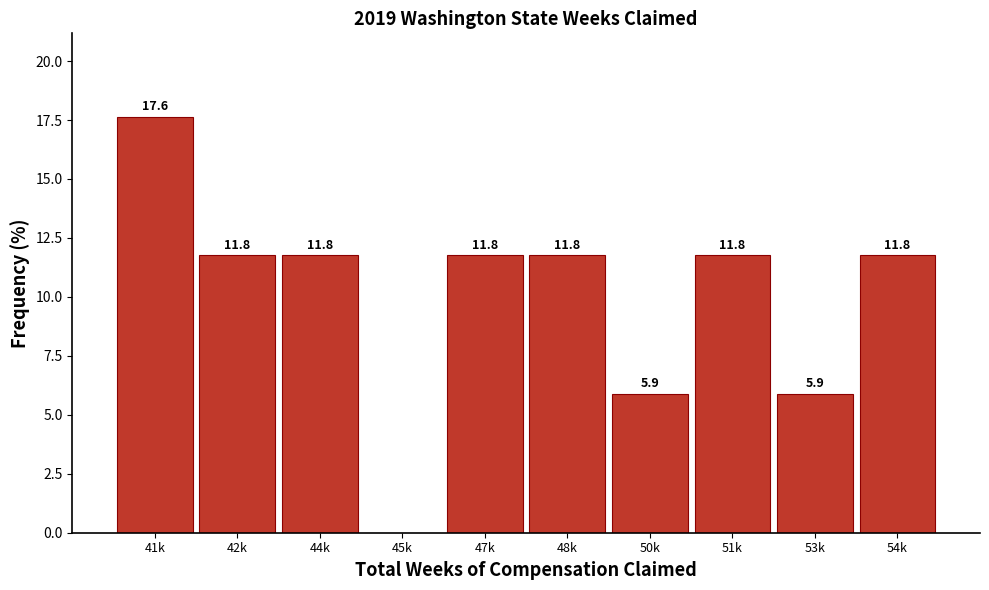

Reading left to right, list all the values displayed in this chart.

41k=17.6	42k=11.8	44k=11.8	45k=0.0	47k=11.8	48k=11.8	50k=5.9	51k=11.8	53k=5.9	54k=11.8